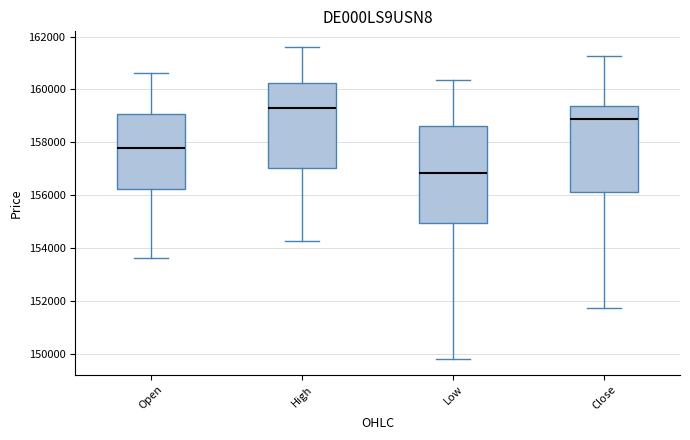

Reading left to right, read every box against the y-axis: the position of its median line, the range the box covers, and the ends of its whiskers. The values are not printed on the chart, so give them approximately, as read against the axis.

Open: median 157800, box 156200 to 159000, whiskers 153600 to 160600
High: median 159200, box 157000 to 160200, whiskers 154200 to 161600
Low: median 156800, box 155000 to 158600, whiskers 149800 to 160400
Close: median 158800, box 156200 to 159400, whiskers 151800 to 161200